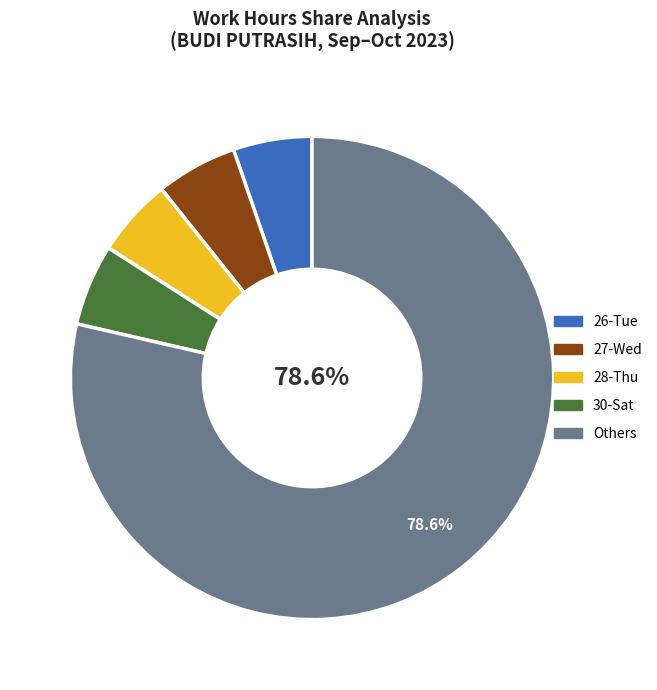

Is there a majority slice in this chart?

Yes